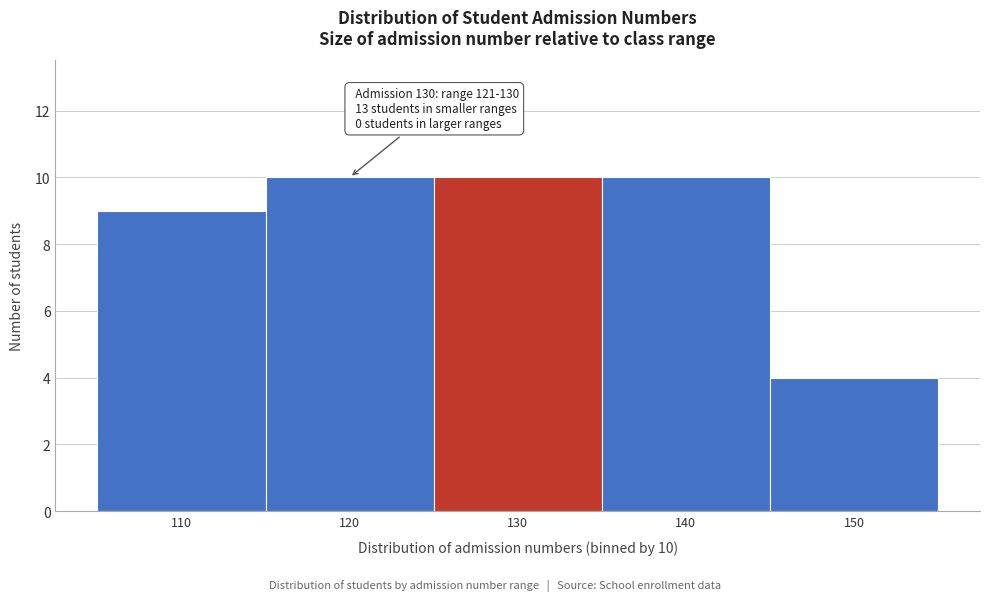

Reading right to left, transcribe all the data shown in this chart.

4	10	10	10	9